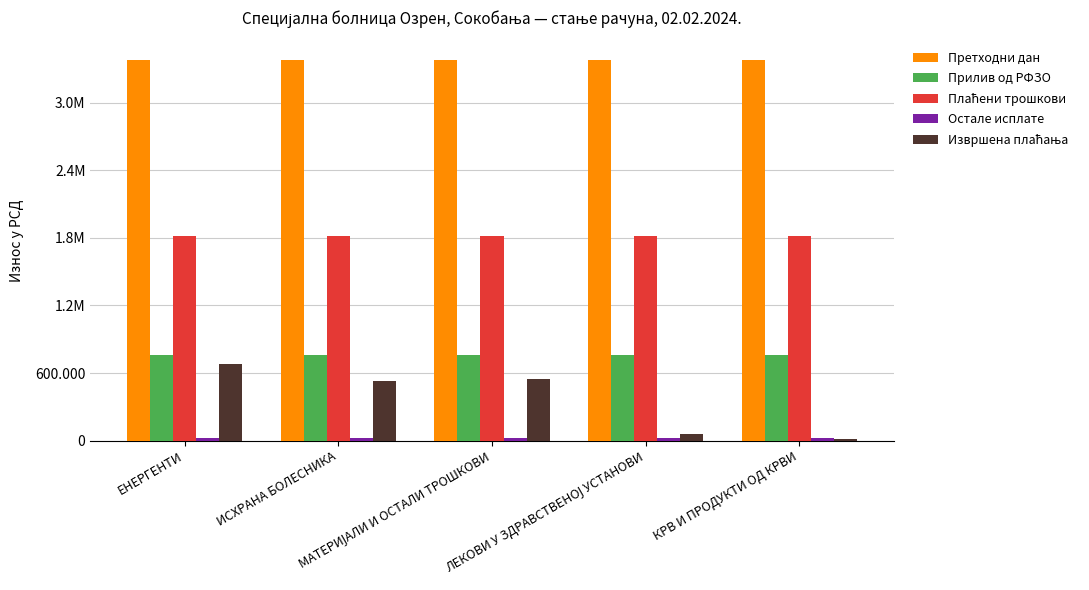

Reading left to right, transcribe all the data shown in this chart.

Претходни дан: 3383131.3	3383131.3	3383131.3	3383131.3	3383131.3
Прилив од РФЗО: 759302.1	759302.1	759302.1	759302.1	759302.1
Плаћени трошкови: 1817923.9	1817923.9	1817923.9	1817923.9	1817923.9
Остале исплате: 20348.1	20348.1	20348.1	20348.1	20348.1
Извршена плаћања: 684557.6	530416.7	548553.2	60610.0	14134.5